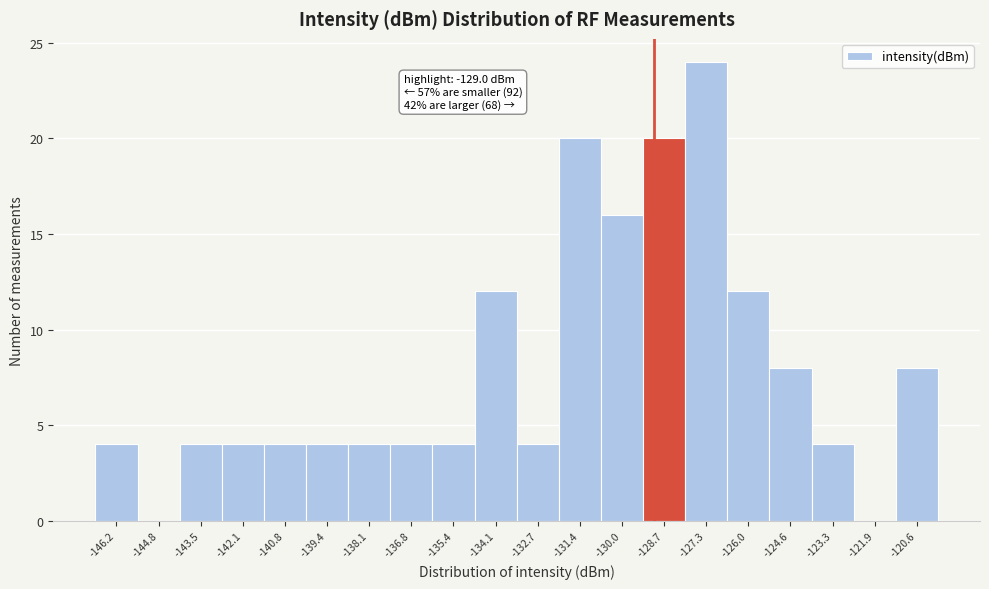

Which range on the x-axis has the tallest bar?

-128.0 to -126.6